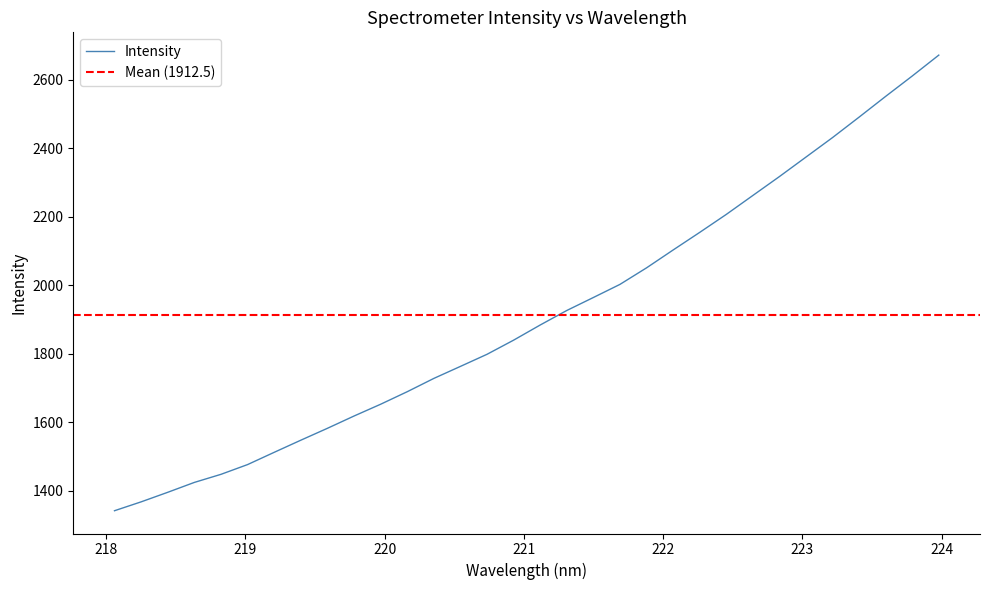

Is it true that the value at 223.2172 is 678.9?

False